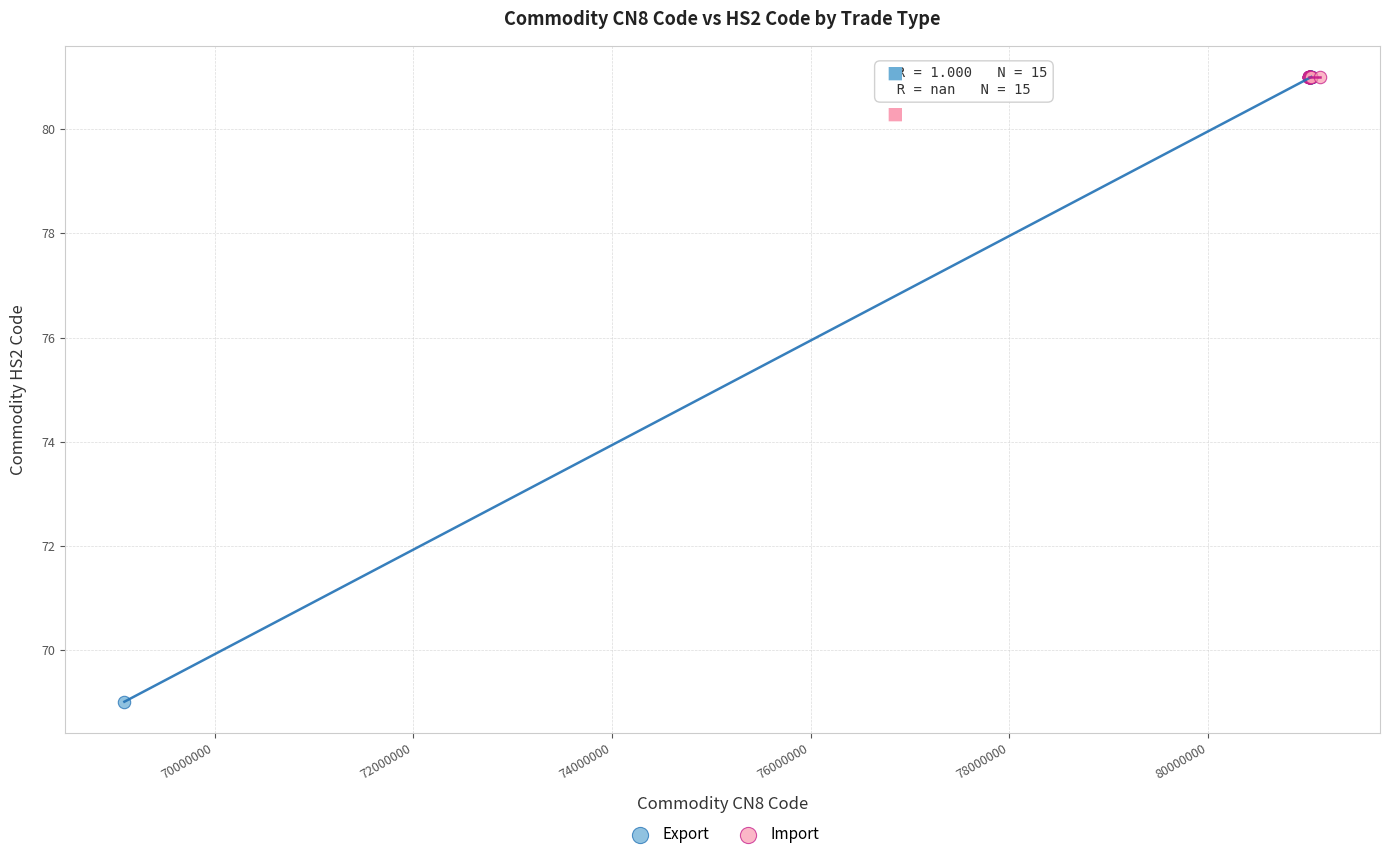

What are all the series names shown in the legend?

Export, Import